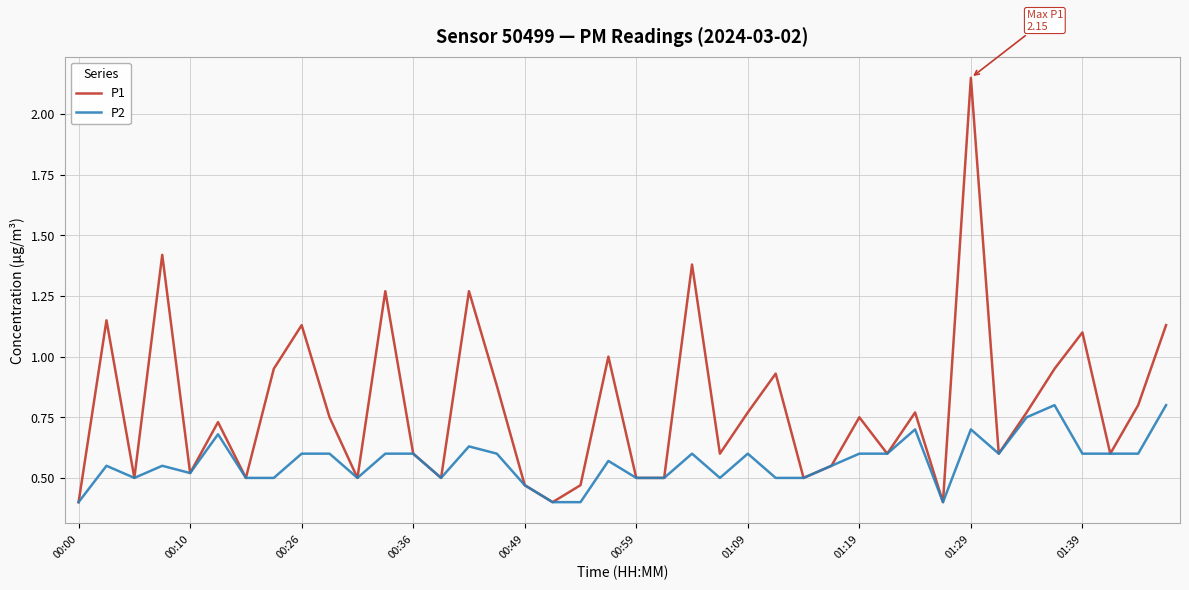

Which series has the largest total across all categories?

P1